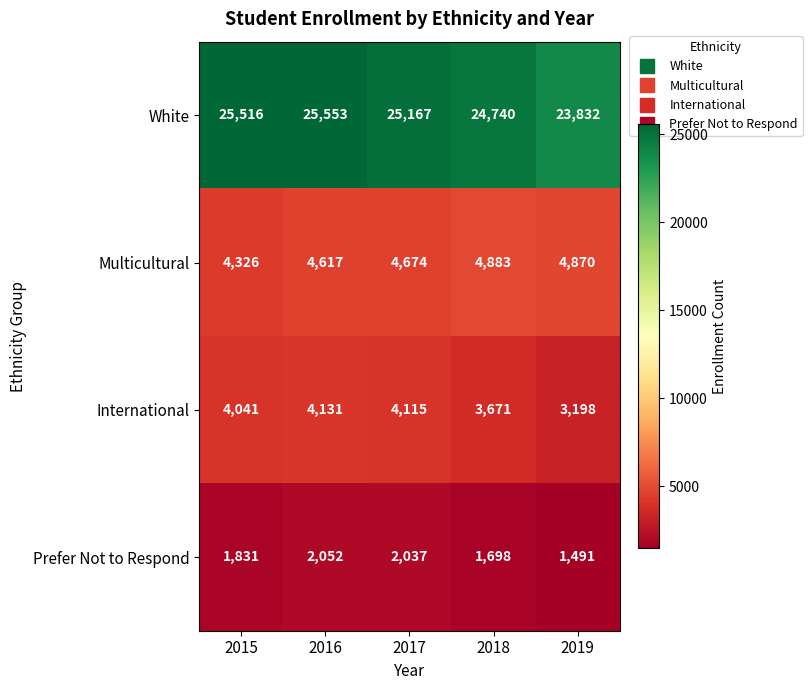

The value of Prefer Not to Respond at 2018 is 2301. True or false?

False